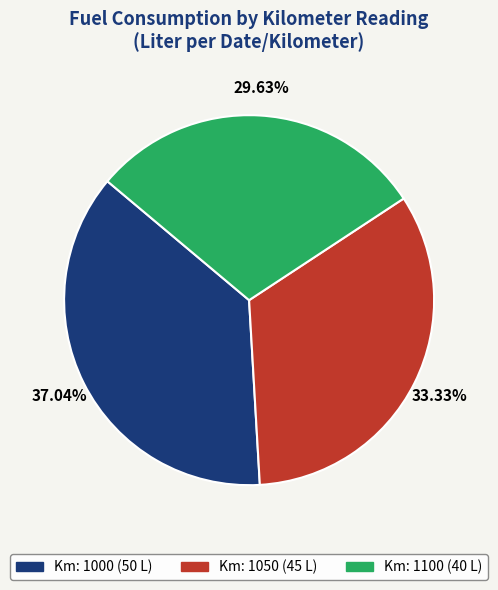

Is there any slice that represents more than half of the pie?

No